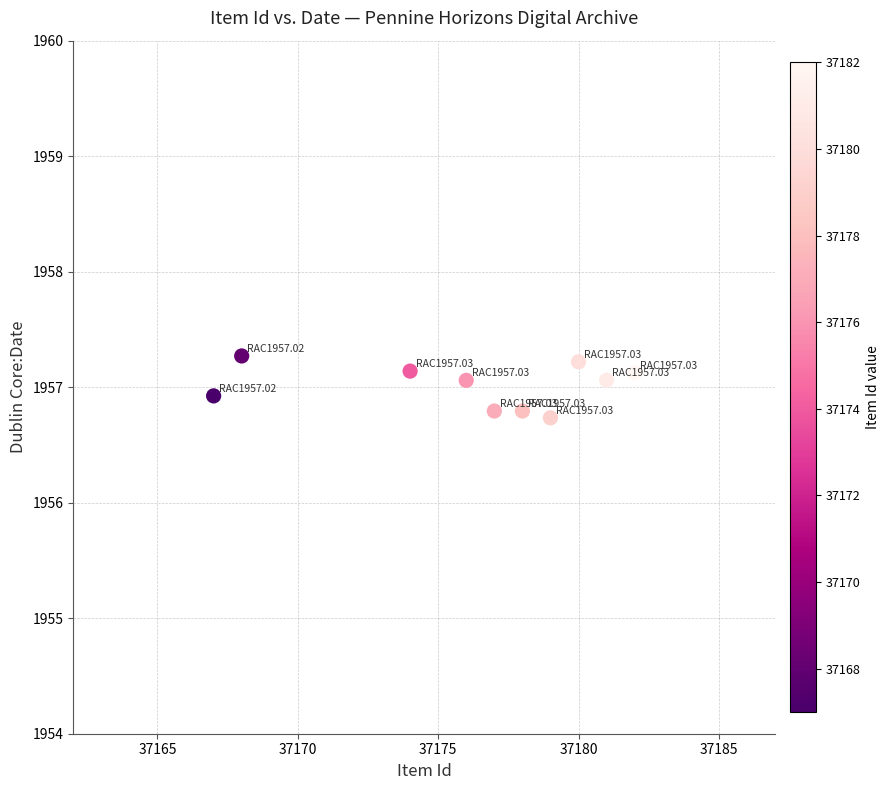

What is the average Y value?

1957.0